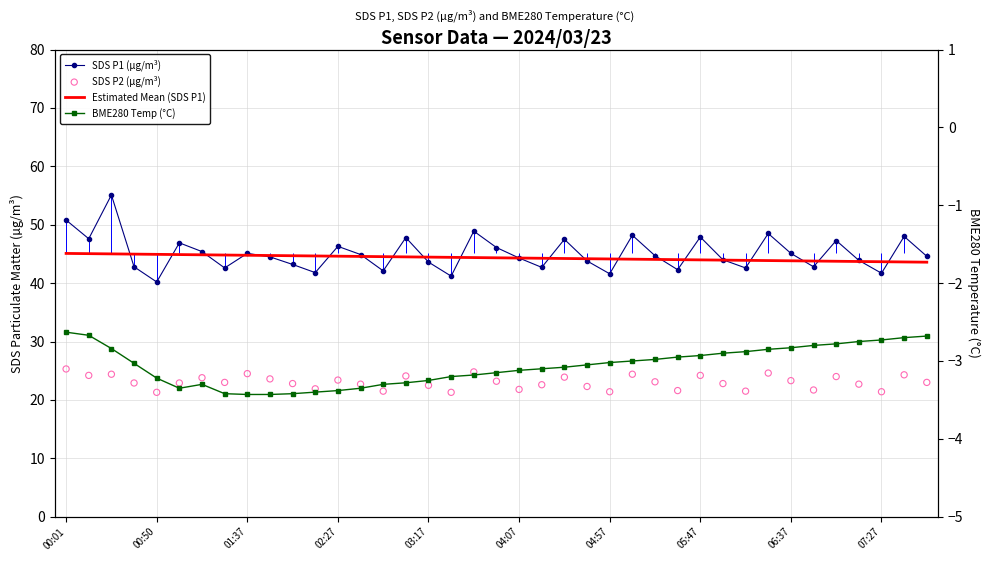

Is the value of Estimated Mean (SDS P1) at 34 greater than the value of BME280 Temp (°C) at 38?

Yes